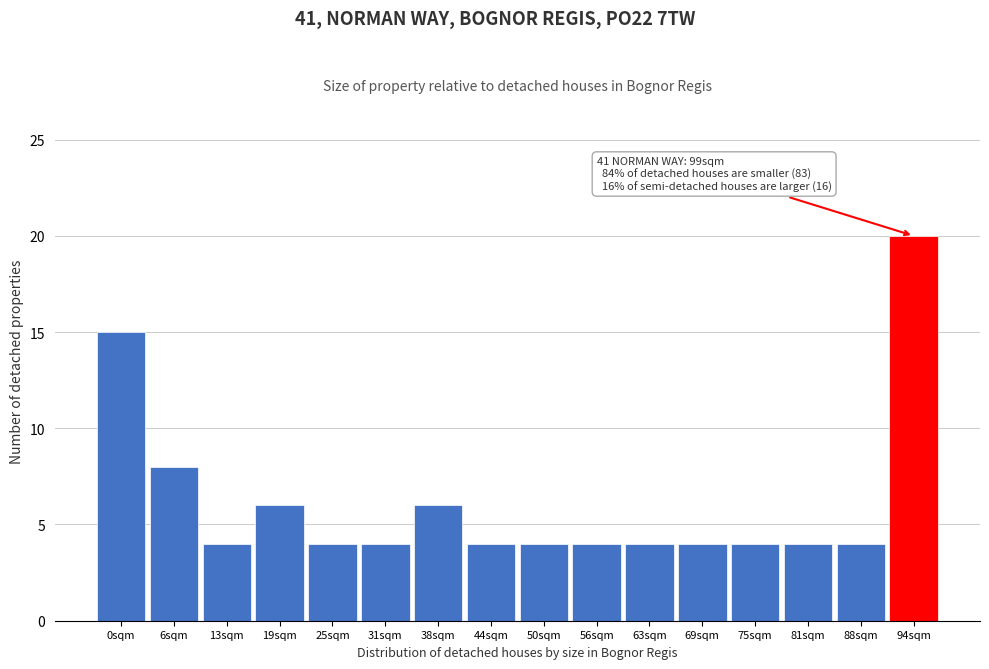

Reading right to left, what are all the values shown in this chart?

20	4	4	4	4	4	4	4	4	6	4	4	6	4	8	15